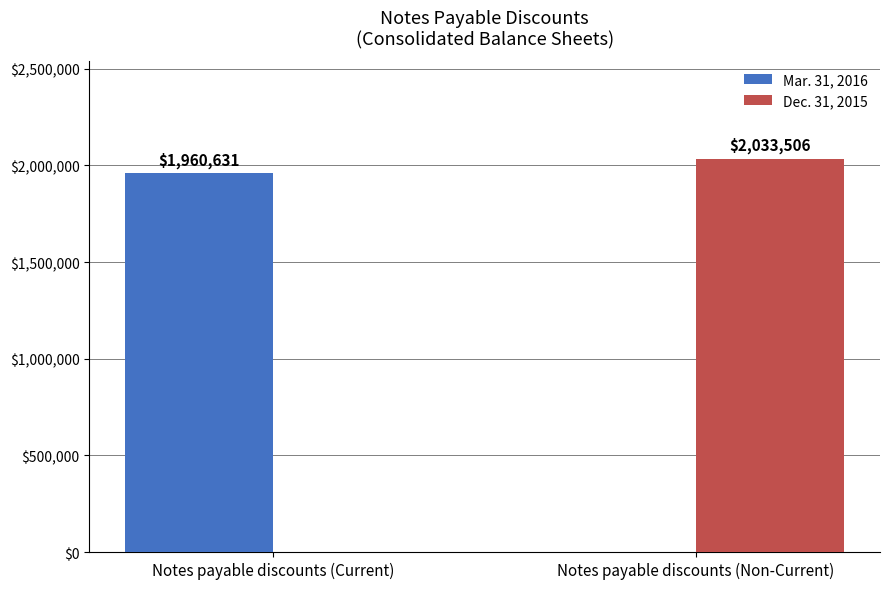

Reading right to left, list all the values displayed in this chart.

Mar. 31, 2016: 0	1960631
Dec. 31, 2015: 2033506	0